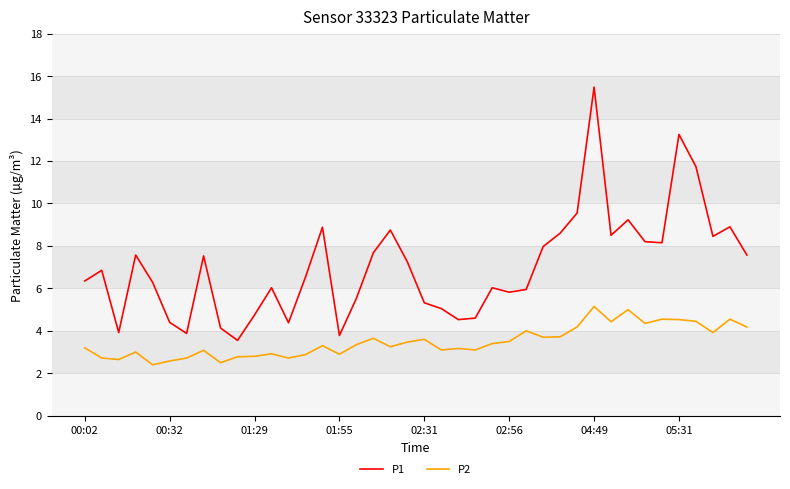

Which series has the largest range (max minus min)?

P1